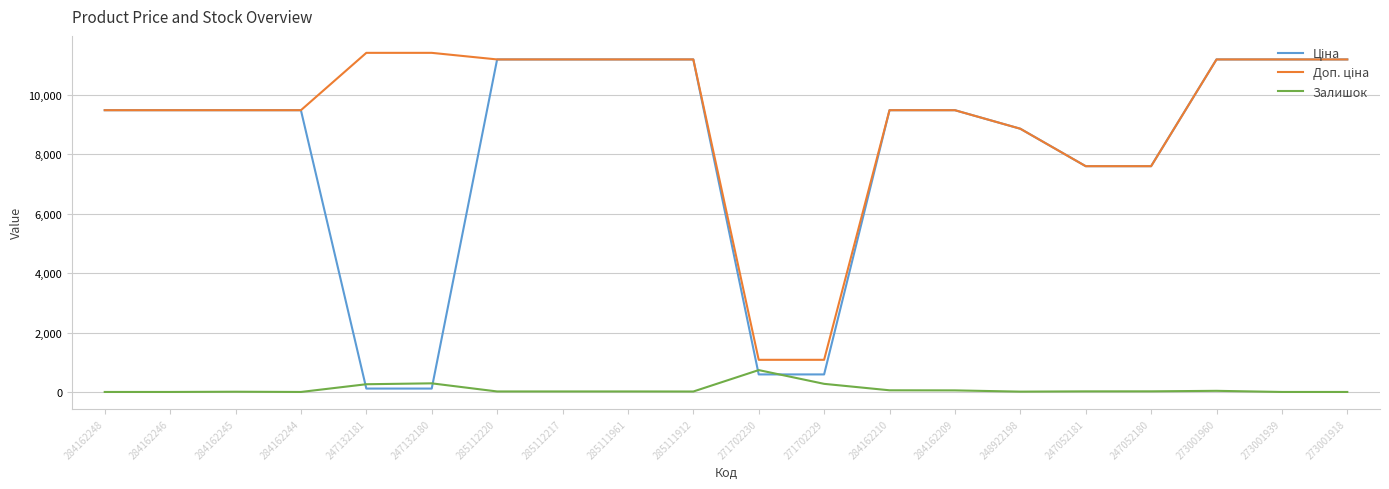

What is the spread (max minus min) of values at 271702230?

491.7